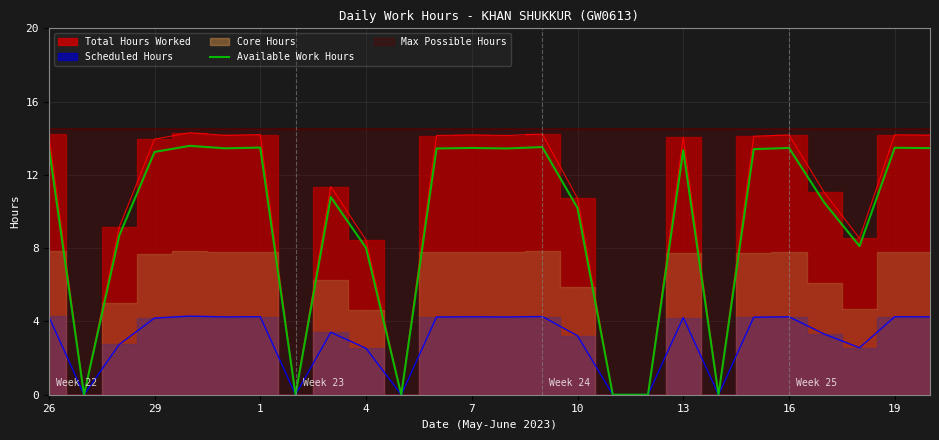

True or false: Available Work Hours has a value of 6.7 at 16.

False